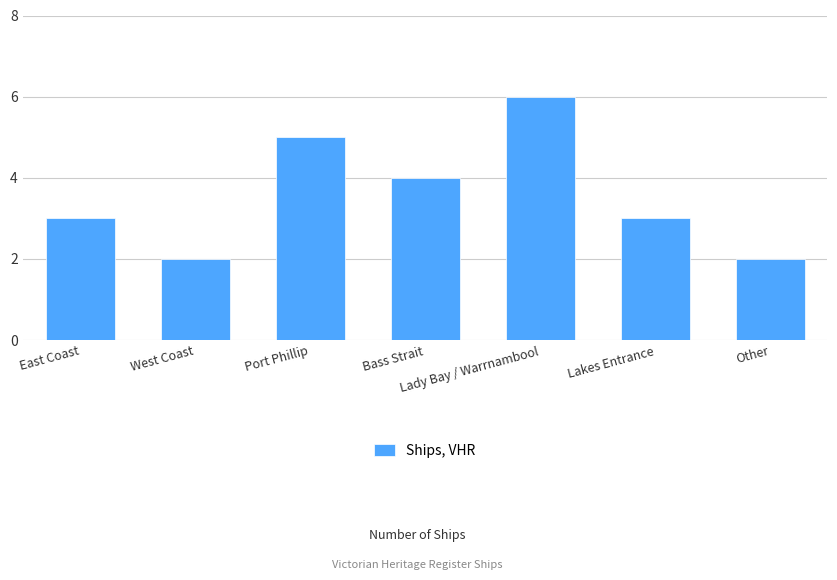

Between Other and Lakes Entrance, which is larger?

Lakes Entrance